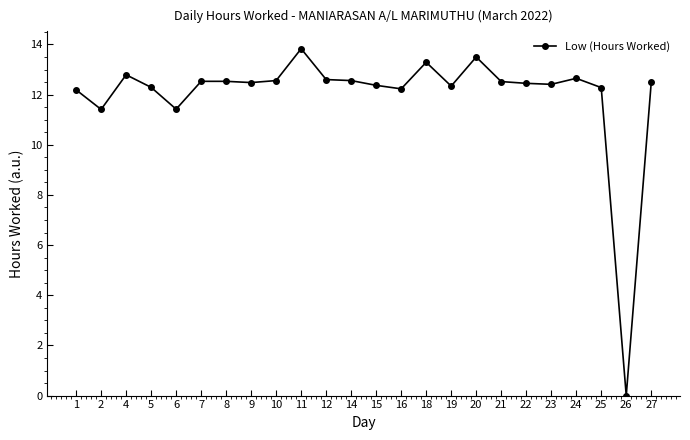

How many lines are shown in the chart?

1